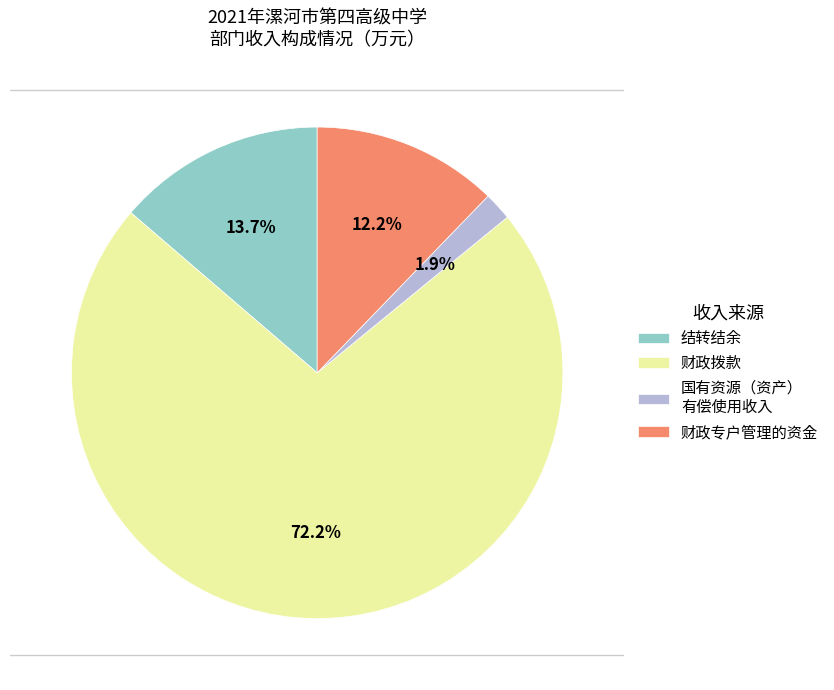

Is it true that 财政专户管理的资金 is 12% of the pie?

True